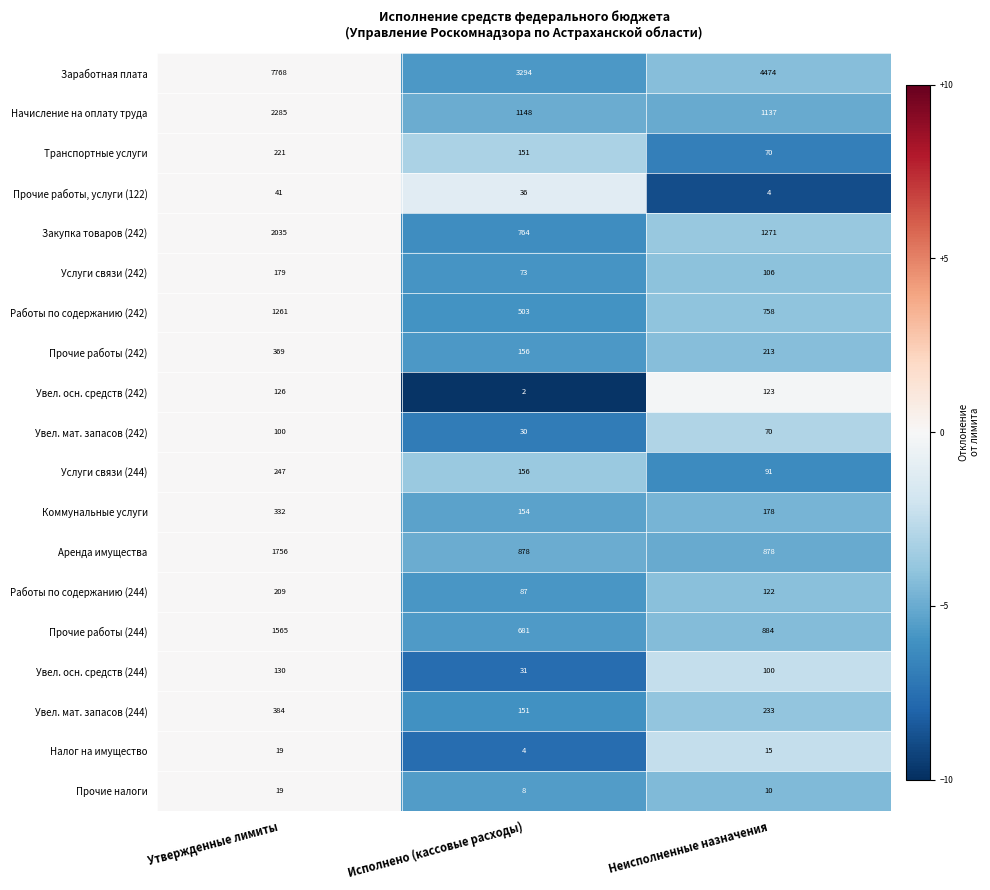

How many series are shown in this chart?

19